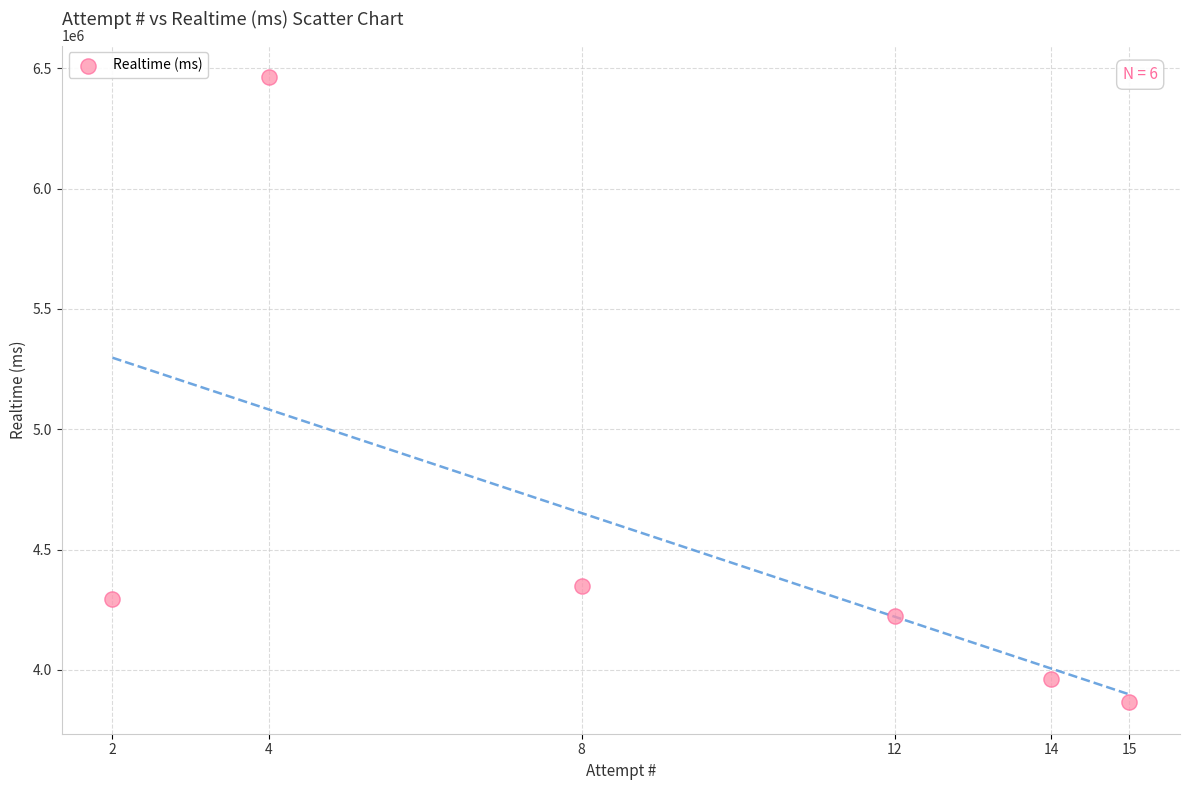

What Y value in the scatter plot is closest to 5164764?

4348511